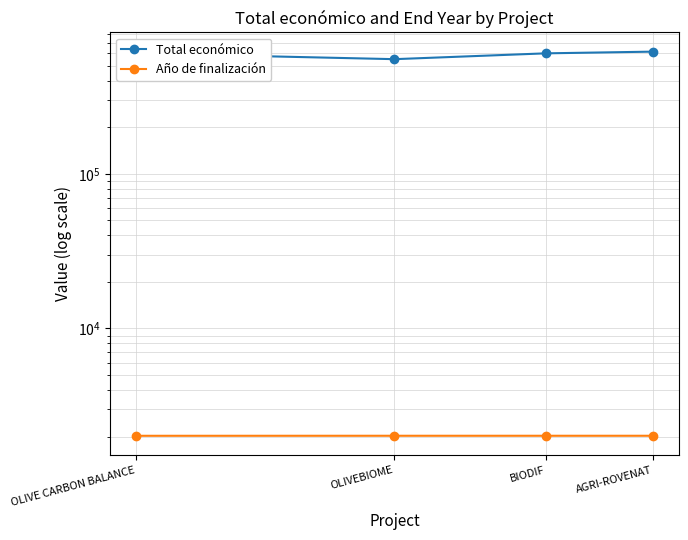

The Total económico series shows 615375 at AGRI-ROVENAT. True or false?

True